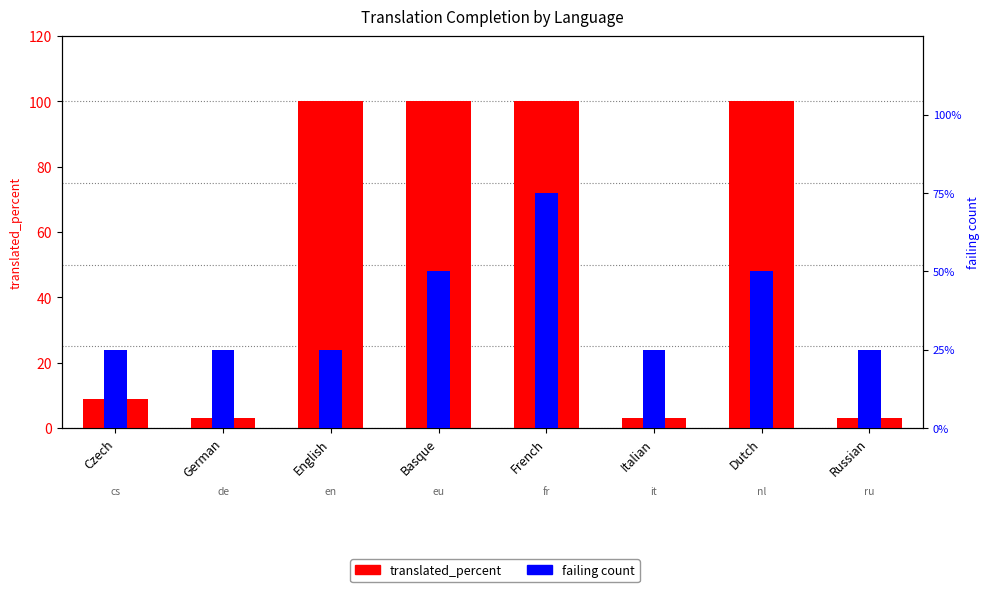

Count the number of categories in the chart.

8